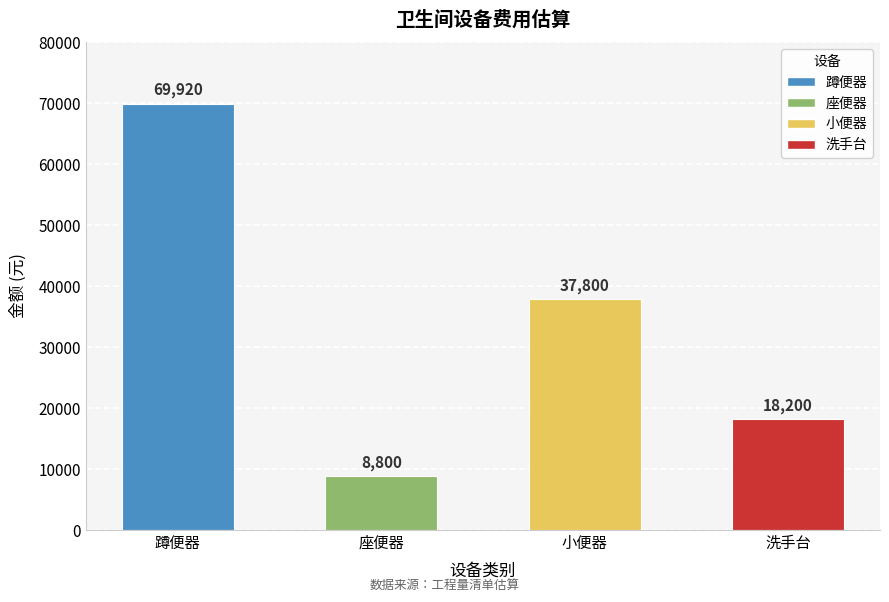

Rank the categories by value from highest to lowest.

蹲便器, 小便器, 洗手台, 座便器